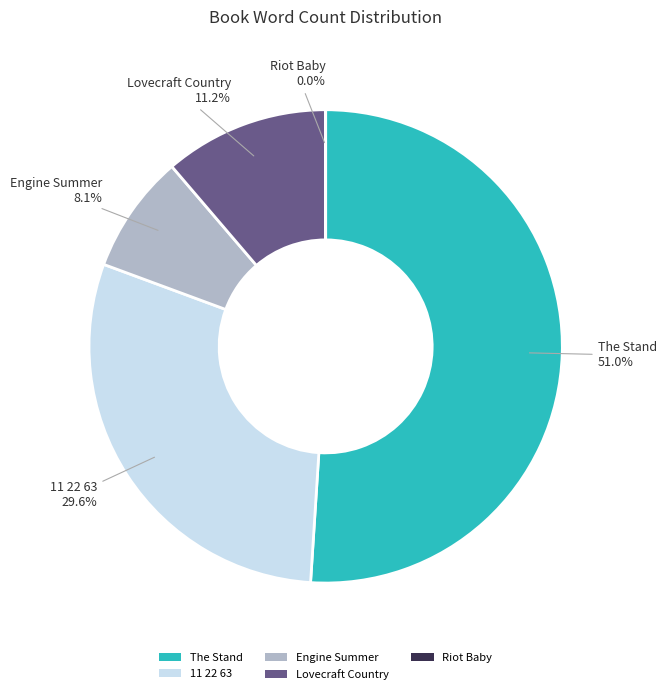

What is the majority slice?

The Stand